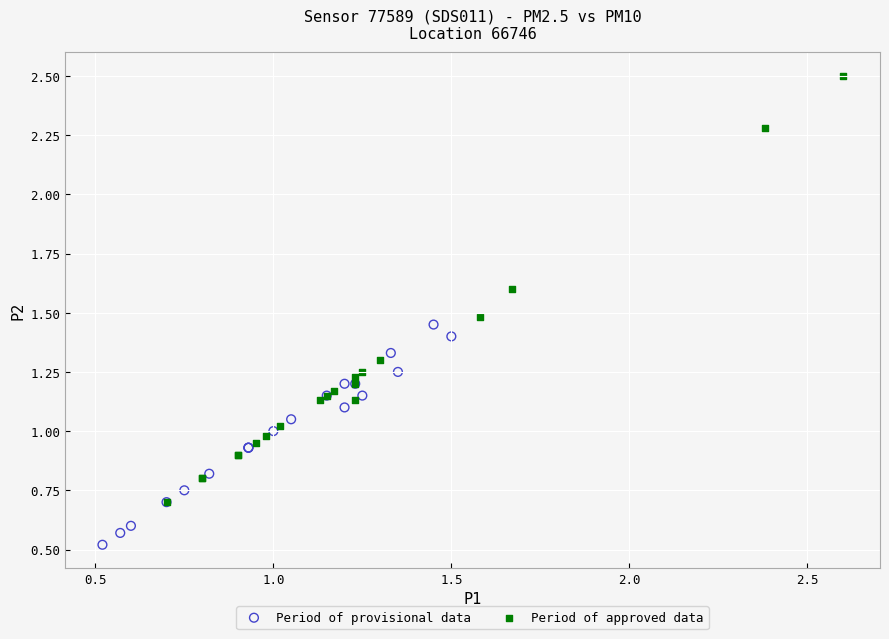

Which series has the widest spread of Y values?

Period of approved data